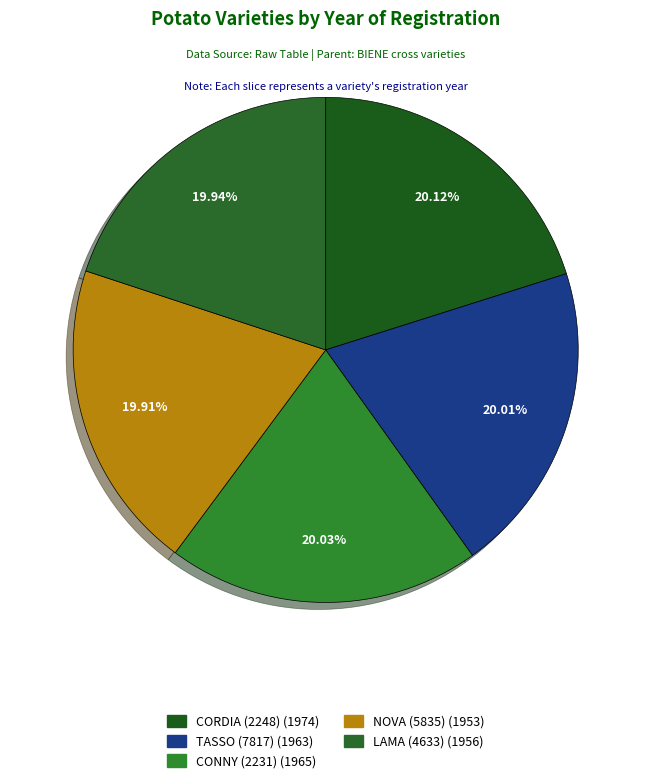

Which category has the biggest portion of the pie?

CORDIA (2248)